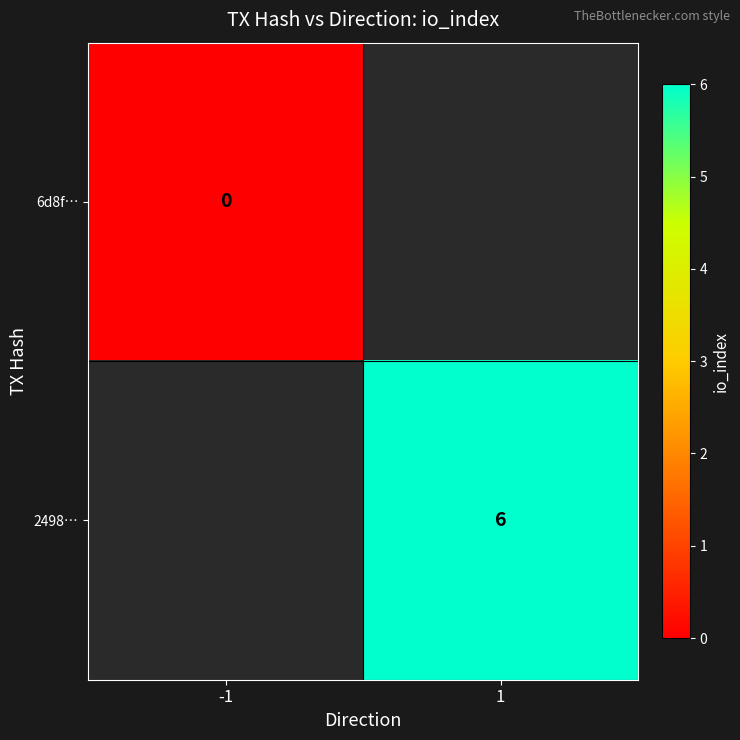

True or false: 2498… has a value of 11 at 1.

False